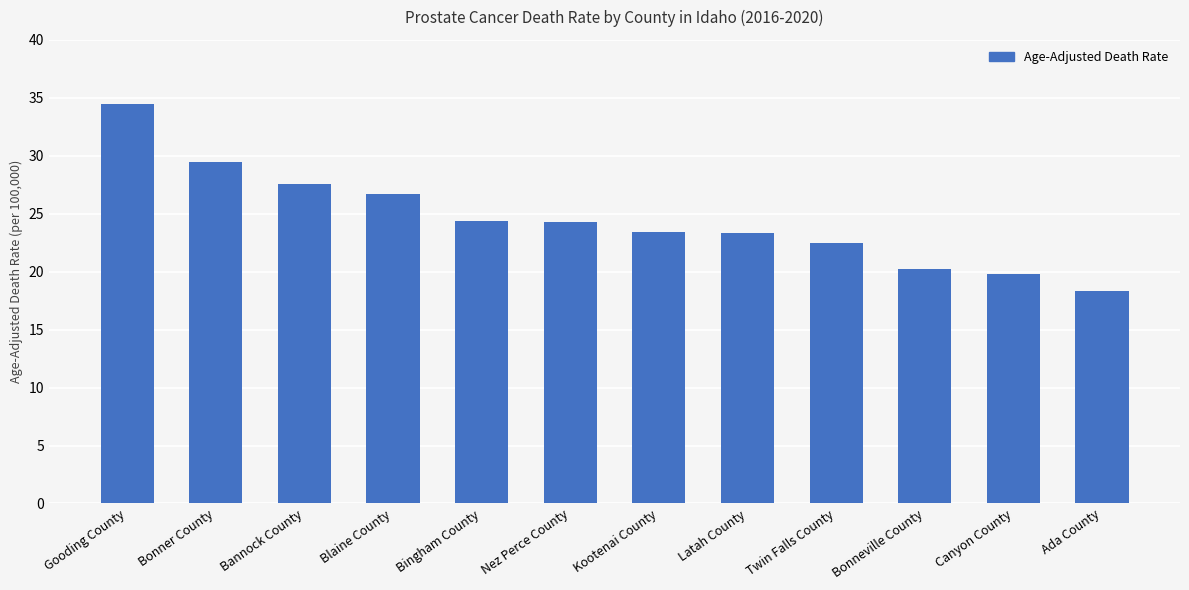

What is the difference between the maximum and minimum values?

16.2